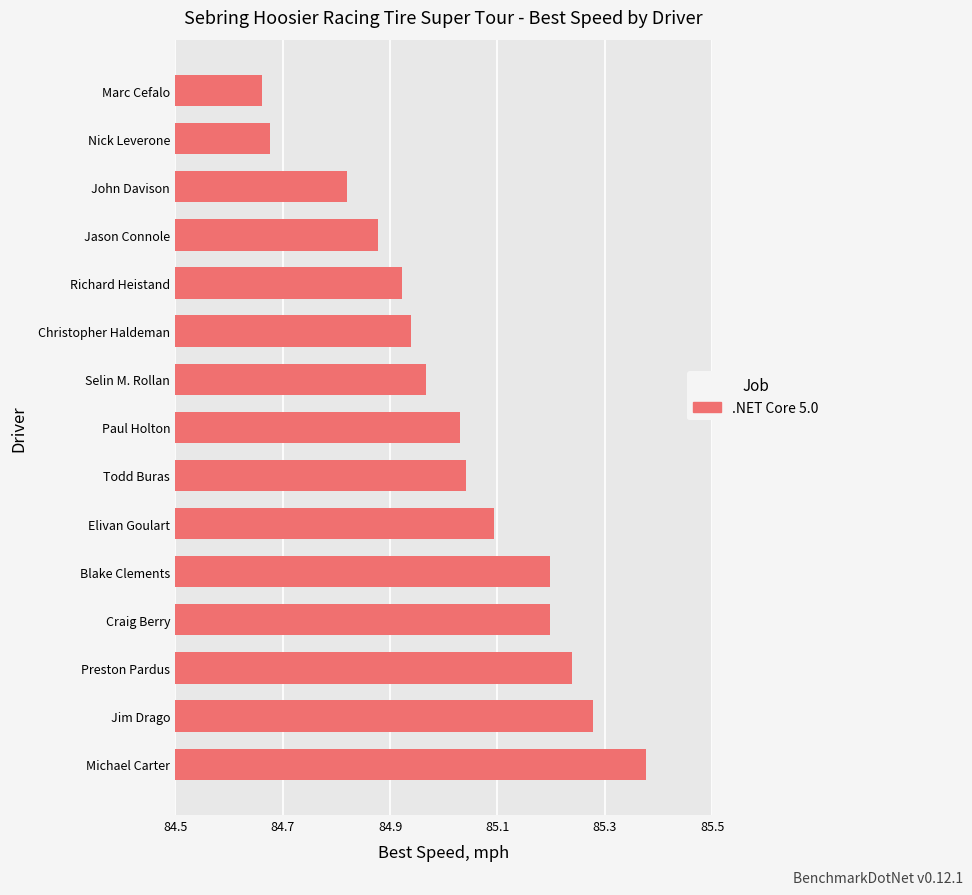

Which category has the lowest value across all series?

Marc Cefalo